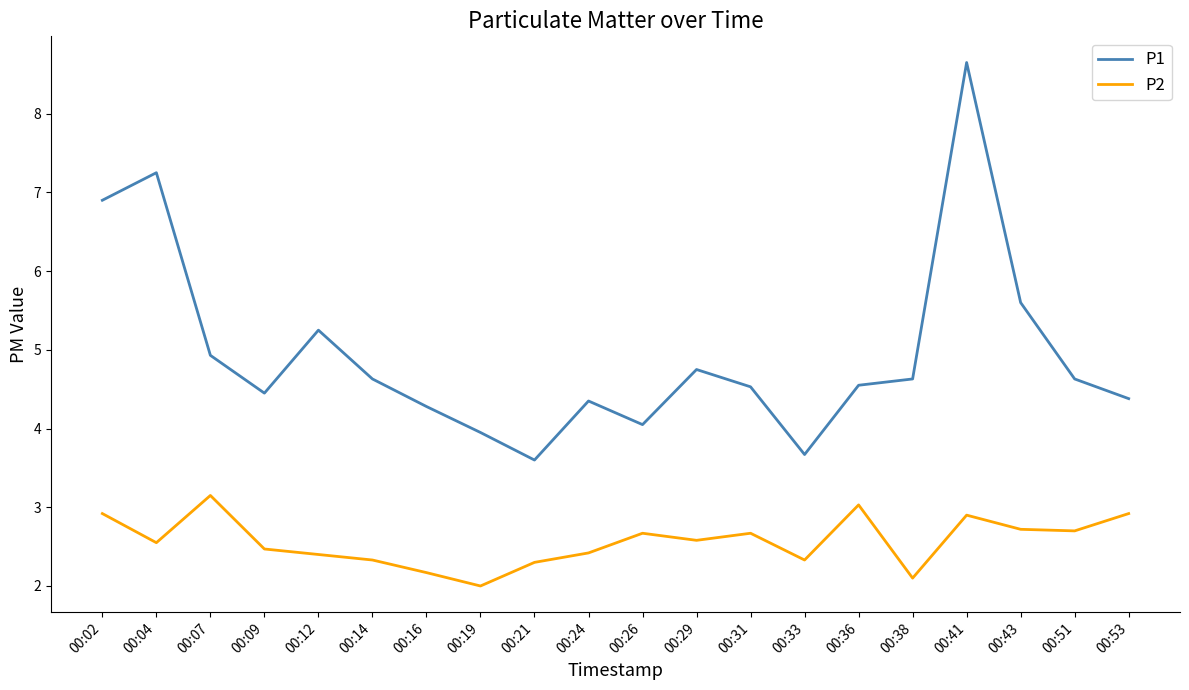

Between 00:07 and 00:33, which series saw the biggest shift?

P1